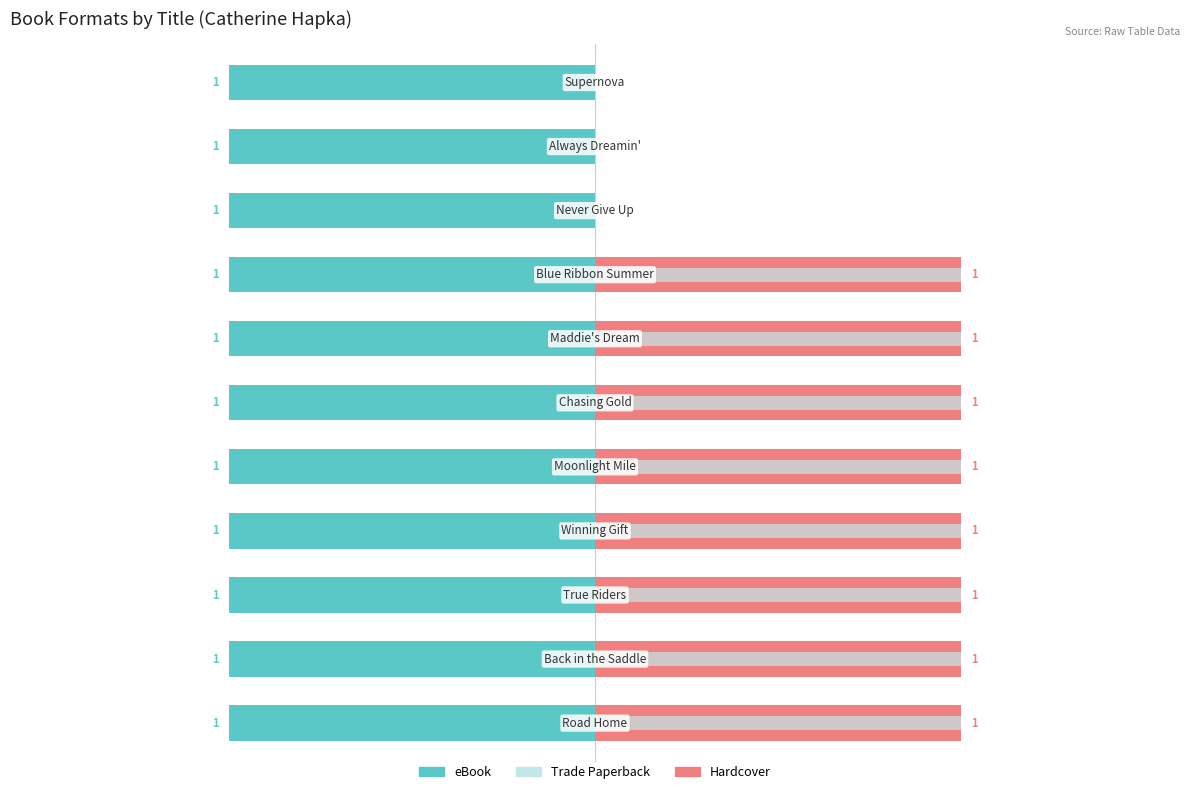

Count the number of data series in this chart.

3